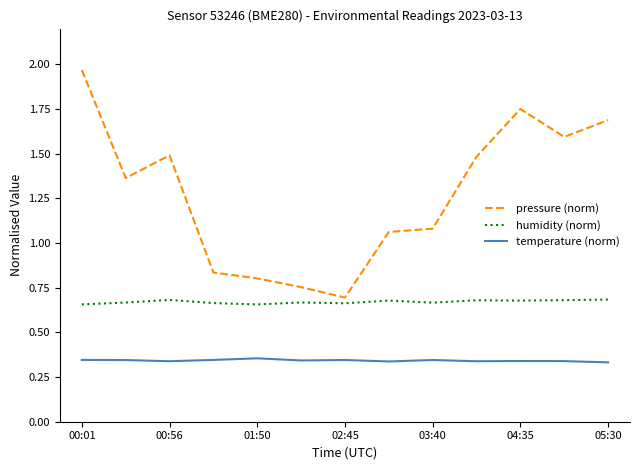

Rank the series by their maximum value, from lowest to highest.

temperature (norm), humidity (norm), pressure (norm)